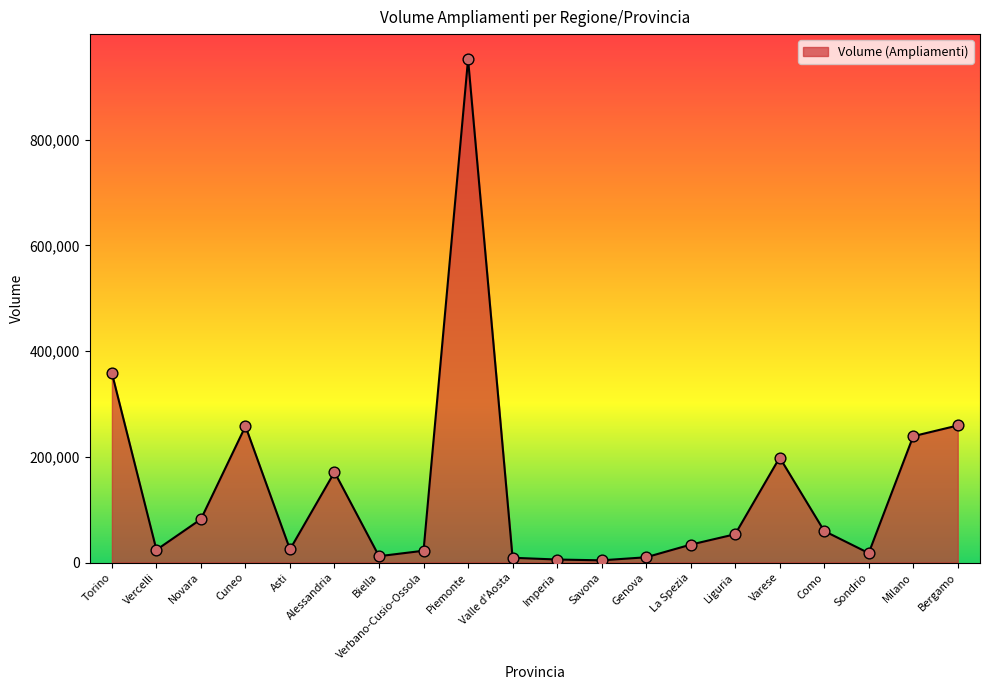

Approximately how many times larger is the value at Milano compared to Savona?

58.0